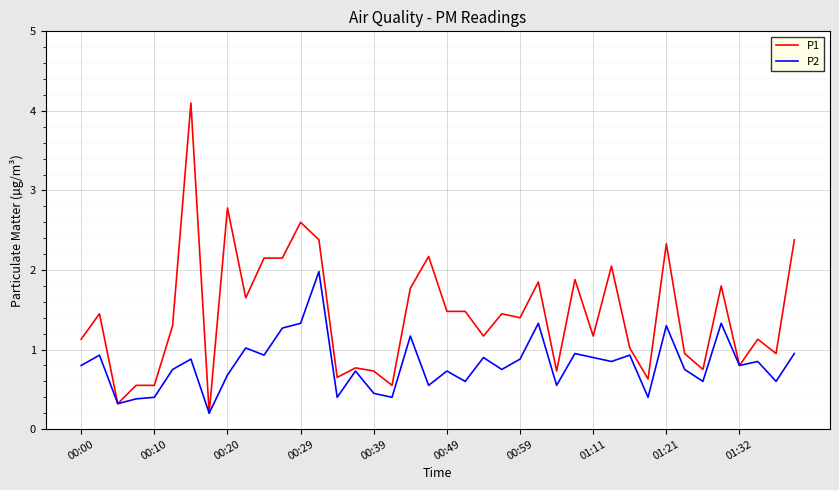

What is the maximum value for P2?

2.0